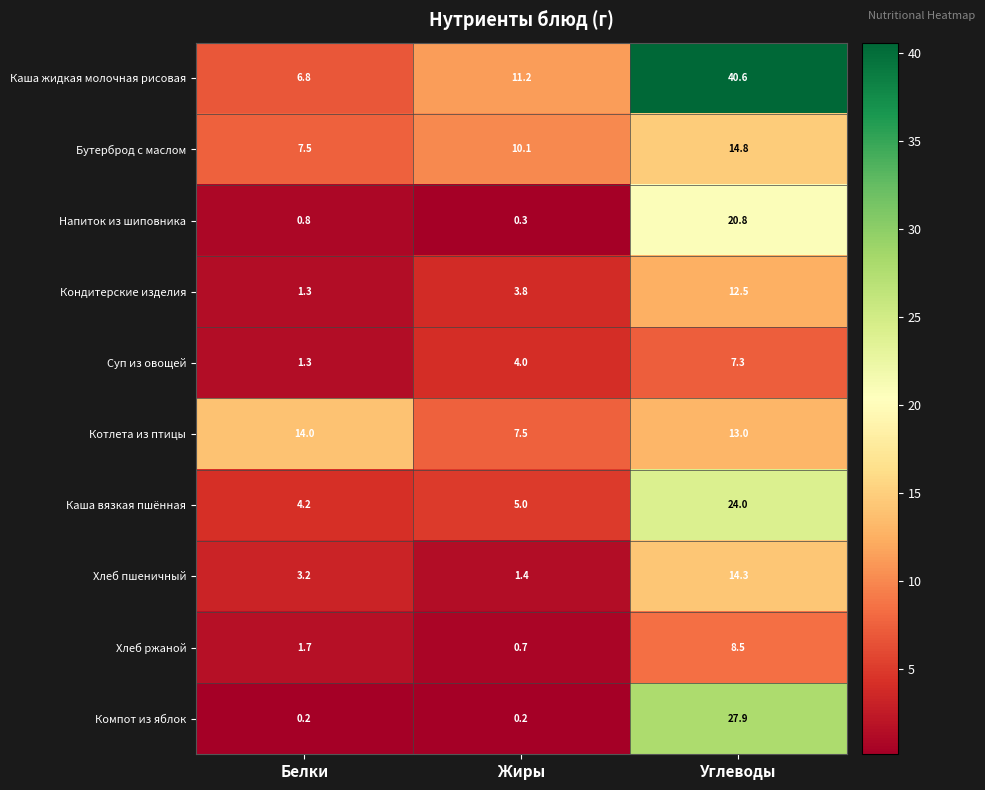

What is the maximum value shown in the chart?

40.6